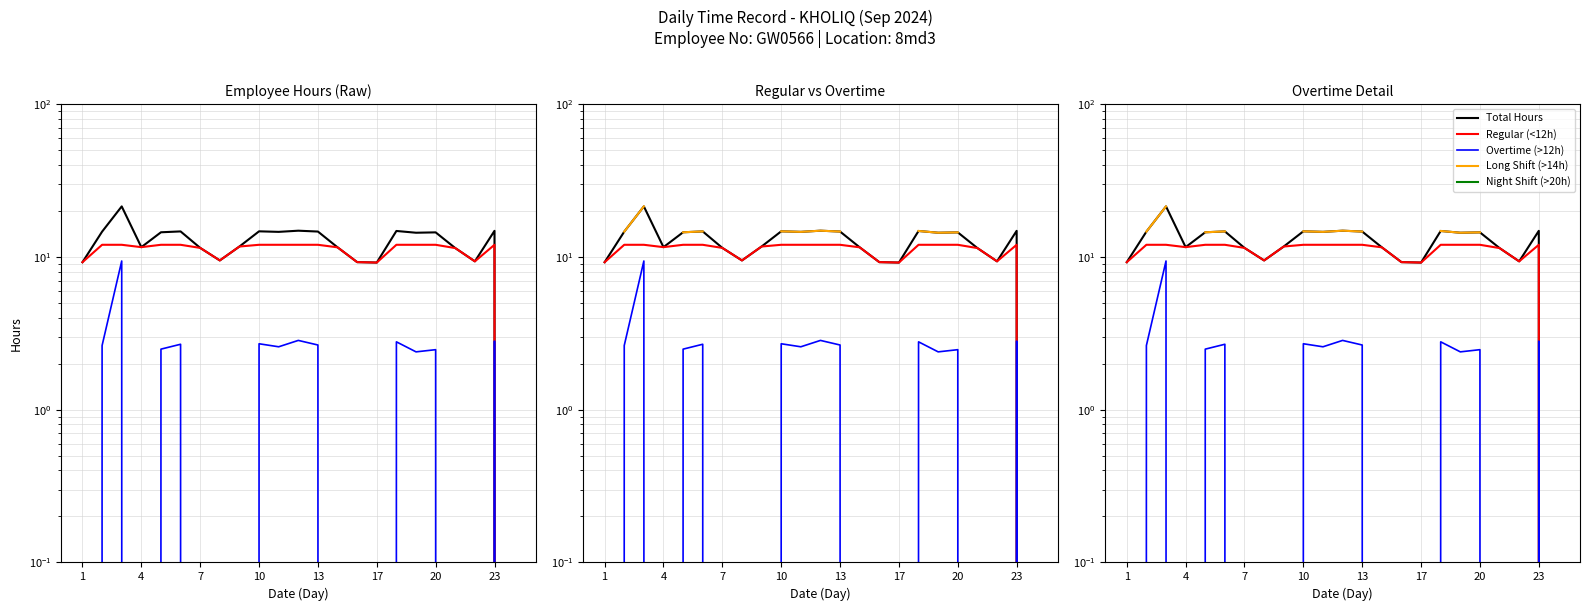

What are all the series names shown in the legend?

Total Hours, Regular (<12h), Overtime (>12h), Long Shift (>14h), Night Shift (>20h)